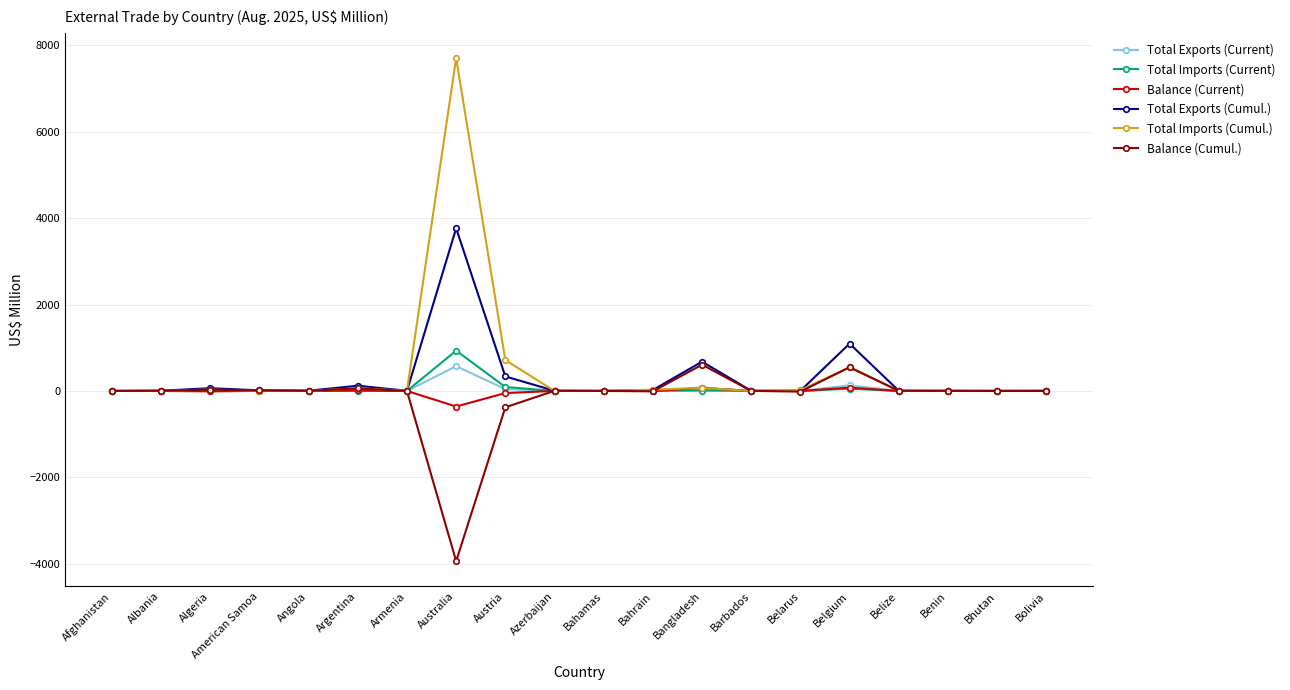

At which label is Balance (Cumul.) closest to -1665?

Austria